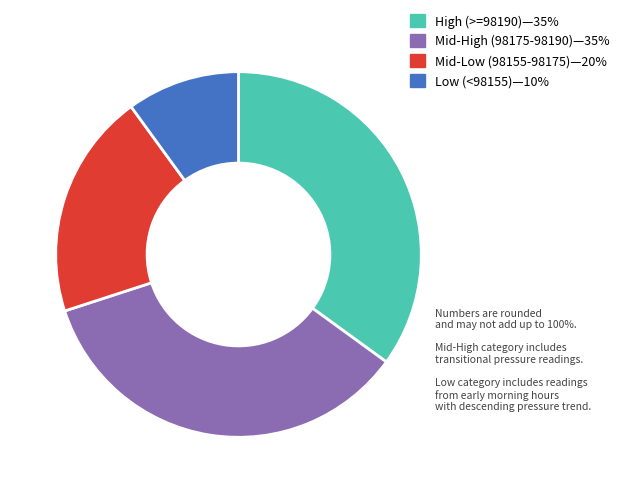

Does any single category account for the majority?

No